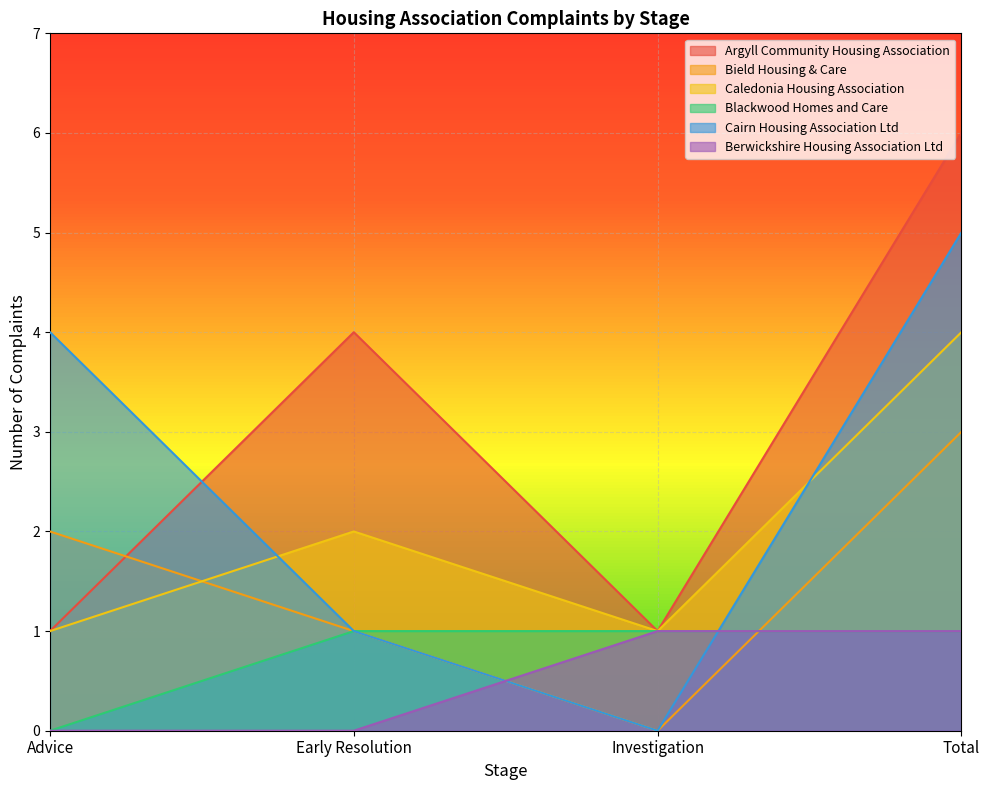

What are all the series names shown in the legend?

Argyll Community Housing Association, Bield Housing & Care, Caledonia Housing Association, Blackwood Homes and Care, Cairn Housing Association Ltd, Berwickshire Housing Association Ltd